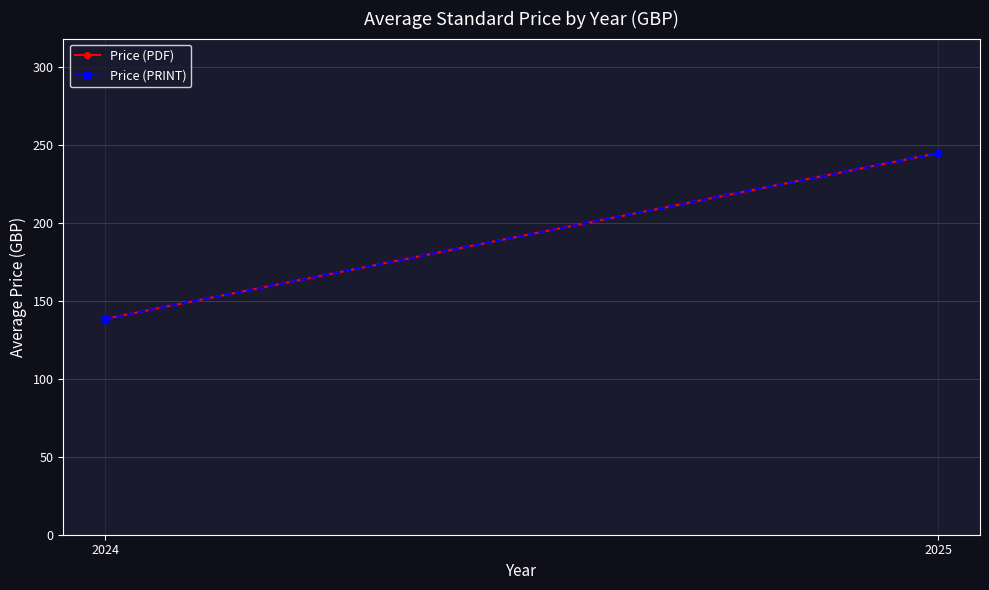

How many lines are shown in the chart?

2